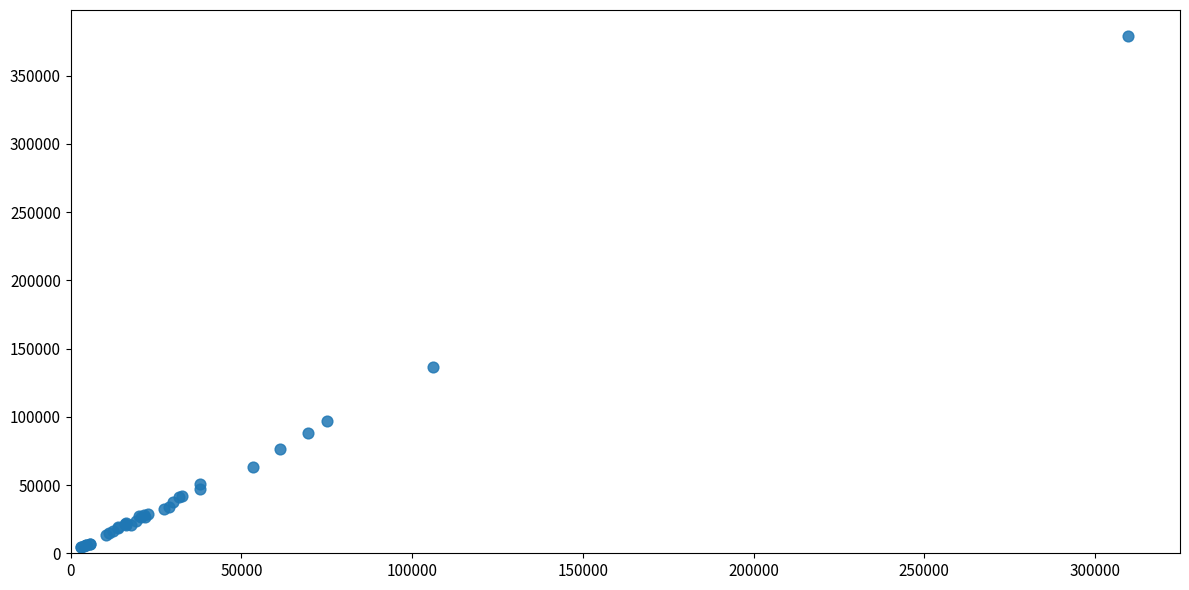

What Y value in the scatter plot is closest to 191830?

136387